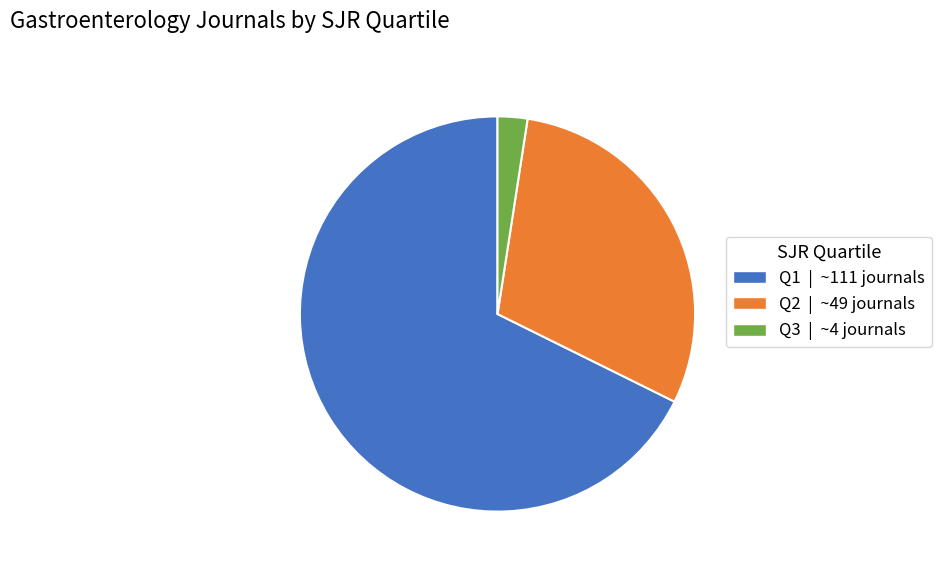

Do Q1 | ~111 journals and Q2 | ~49 journals together represent more than half of the pie?

Yes